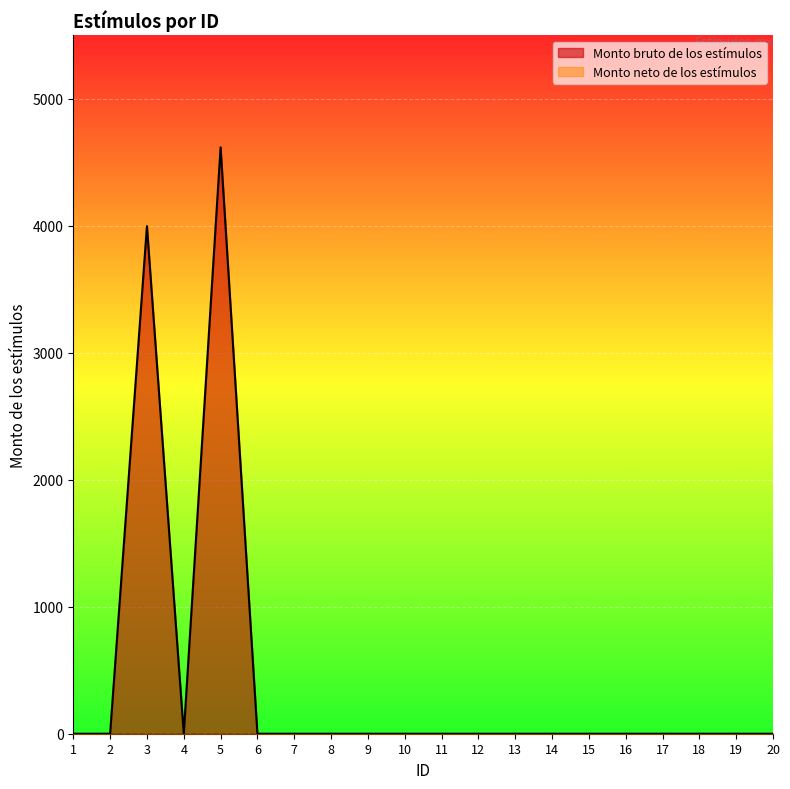

List the labels in order of value, smallest first.

1, 2, 4, 6, 7, 8, 9, 10, 11, 12, 13, 14, 15, 16, 17, 18, 19, 20, 3, 5